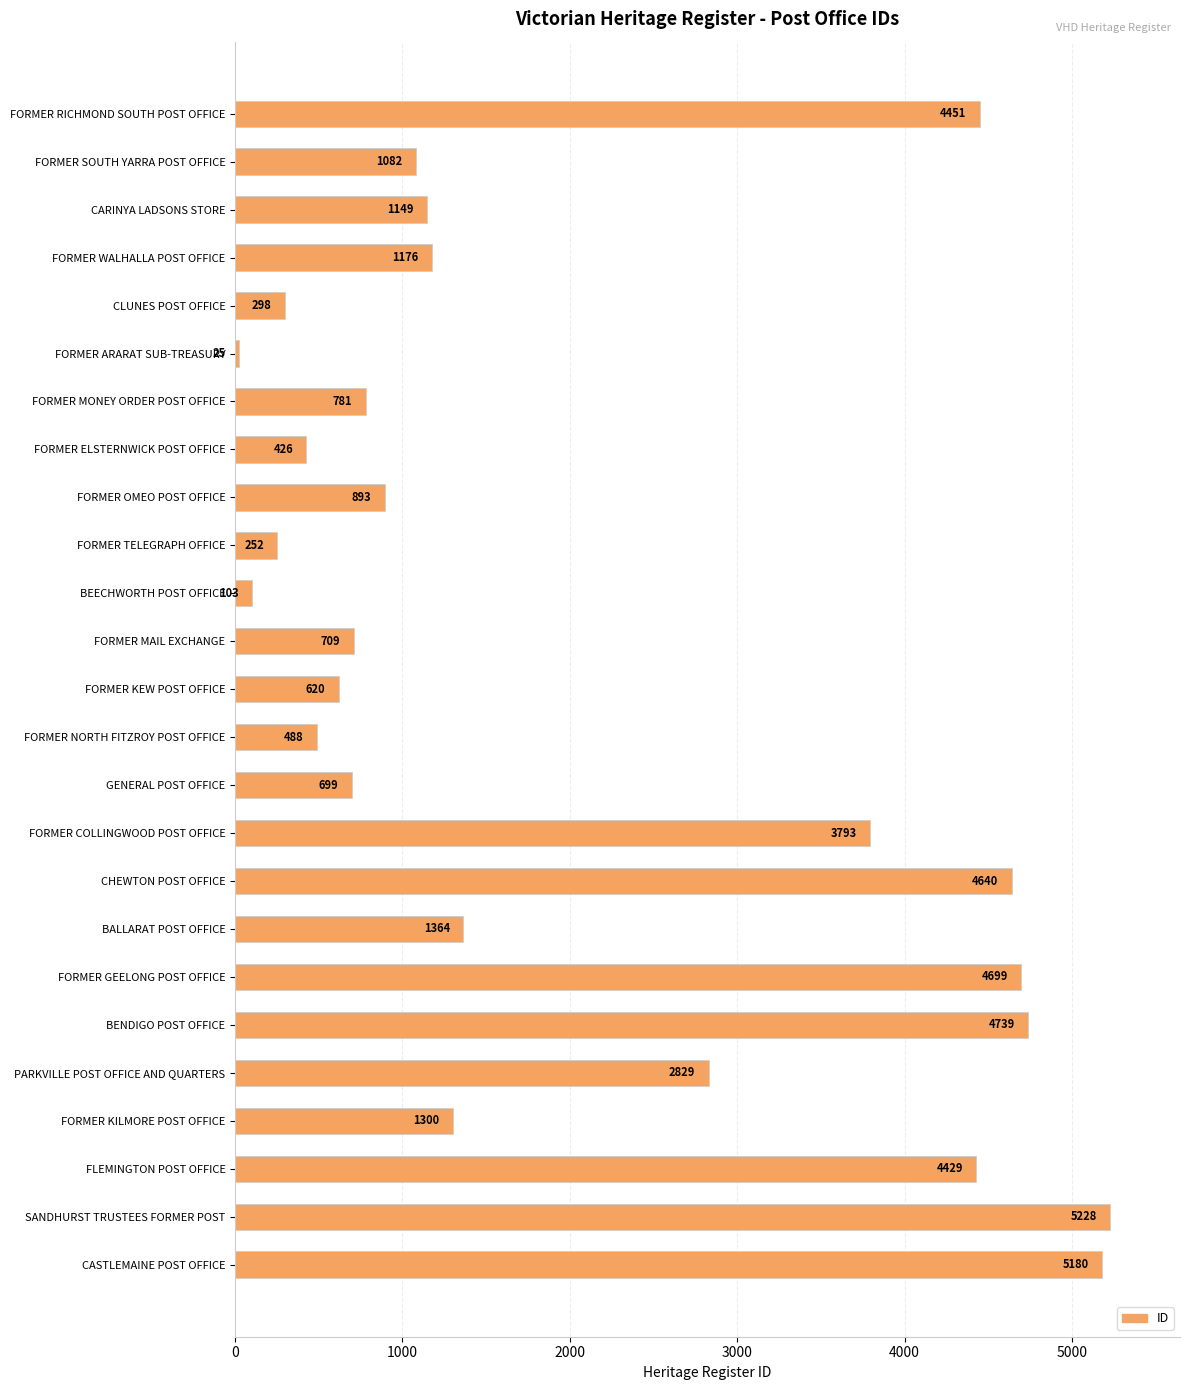

Rank the categories by value from lowest to highest.

FORMER ARARAT SUB-TREASURY, BEECHWORTH POST OFFICE, FORMER TELEGRAPH OFFICE, CLUNES POST OFFICE, FORMER ELSTERNWICK POST OFFICE, FORMER NORTH FITZROY POST OFFICE, FORMER KEW POST OFFICE, GENERAL POST OFFICE, FORMER MAIL EXCHANGE, FORMER MONEY ORDER POST OFFICE, FORMER OMEO POST OFFICE, FORMER SOUTH YARRA POST OFFICE, CARINYA LADSONS STORE, FORMER WALHALLA POST OFFICE, FORMER KILMORE POST OFFICE, BALLARAT POST OFFICE, PARKVILLE POST OFFICE AND QUARTERS, FORMER COLLINGWOOD POST OFFICE, FLEMINGTON POST OFFICE, FORMER RICHMOND SOUTH POST OFFICE, CHEWTON POST OFFICE, FORMER GEELONG POST OFFICE, BENDIGO POST OFFICE, CASTLEMAINE POST OFFICE, SANDHURST TRUSTEES FORMER POST